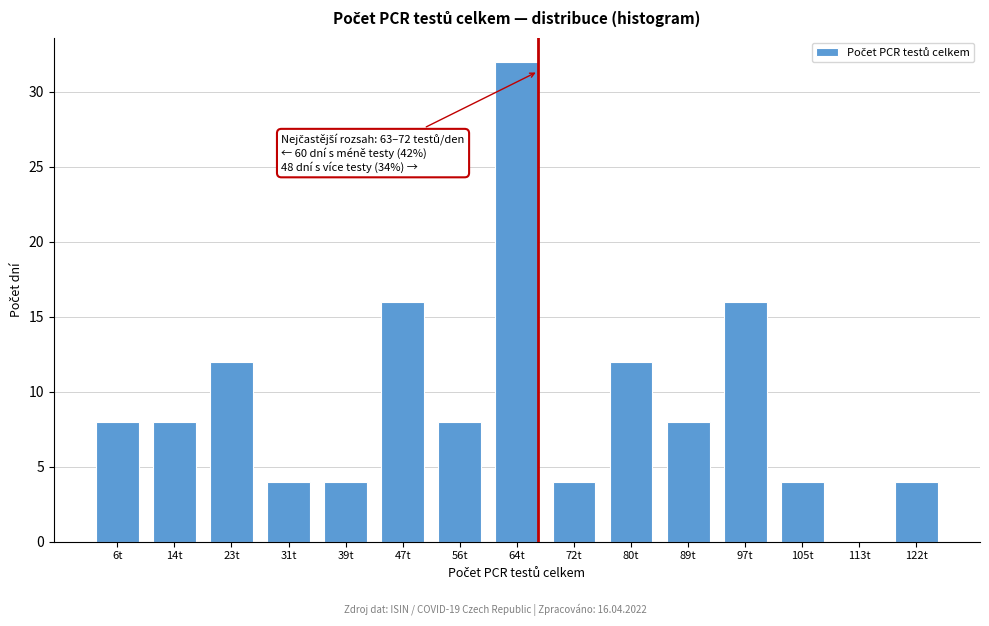

Reading right to left, list all the values displayed in this chart.

122t=4	113t=0	105t=4	97t=16	89t=8	80t=12	72t=4	64t=32	56t=8	47t=16	39t=4	31t=4	23t=12	14t=8	6t=8